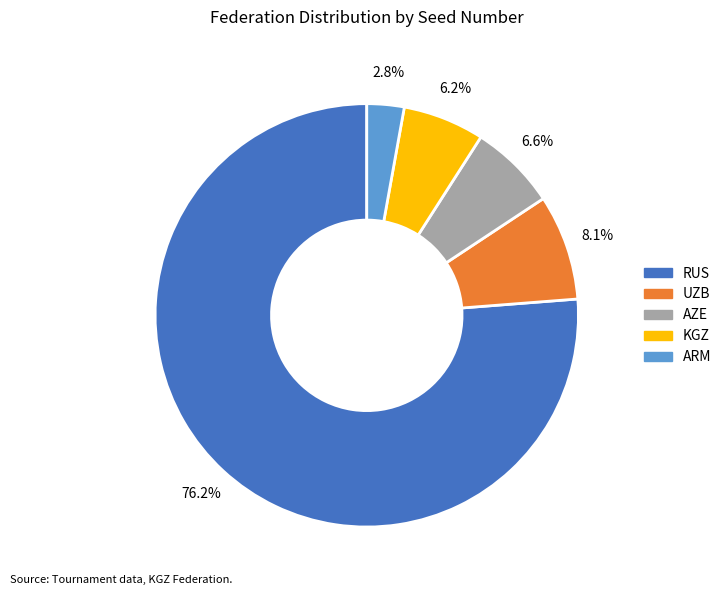

How many slices are in this pie chart?

5